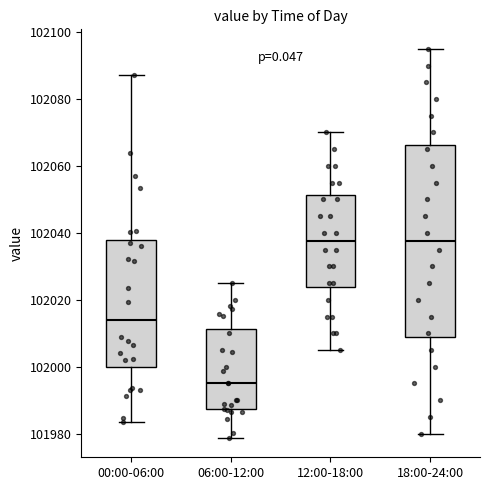

Which box is the tallest, from its lower edge to its upper edge?

18:00-24:00